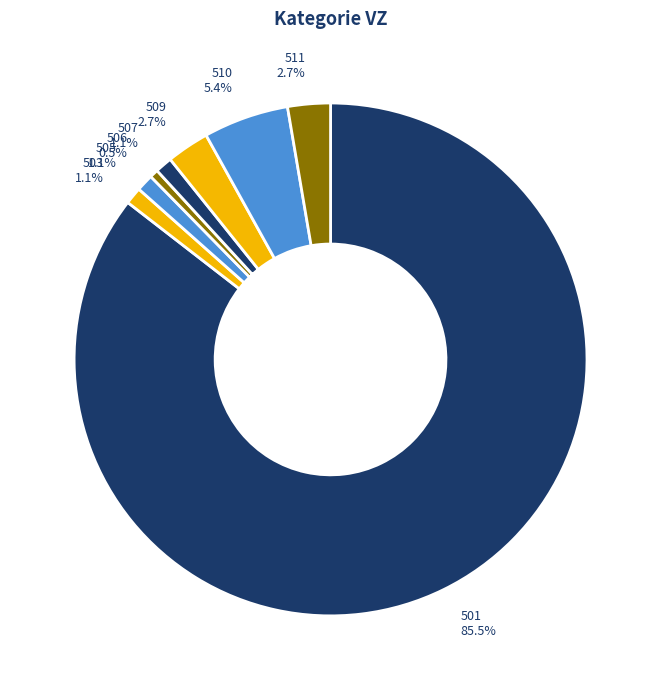

To the nearest percent, what is the difference between the largest and smallest slice percentages?

85%